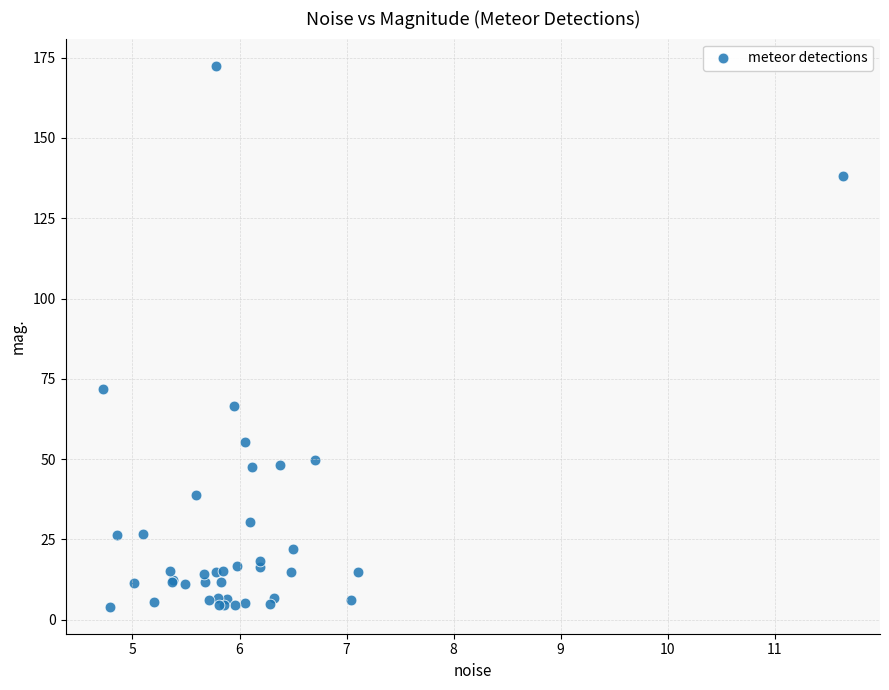

What Y value in the scatter plot is closest to 88?

71.8